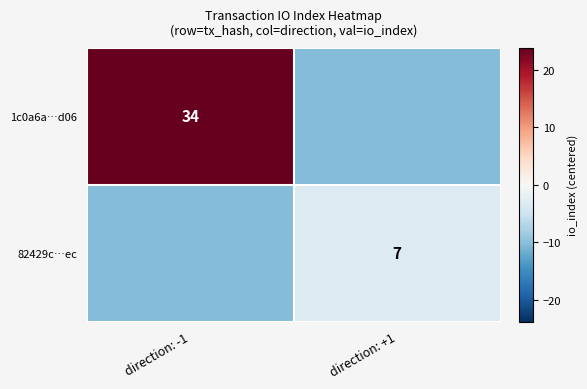

What is the difference between the highest and lowest values at direction: +1?

7.0